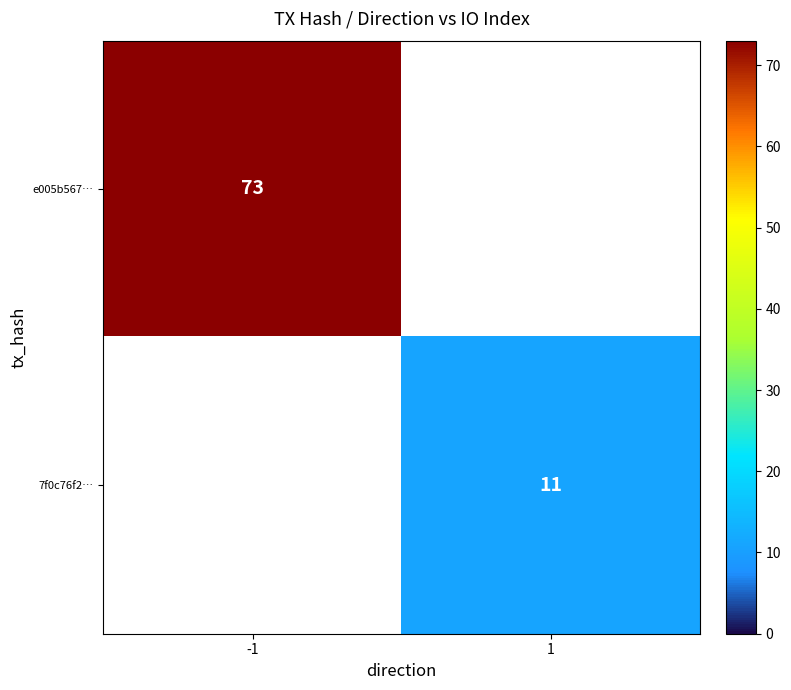

True or false: e005b567… has a value of 73 at -1.

True